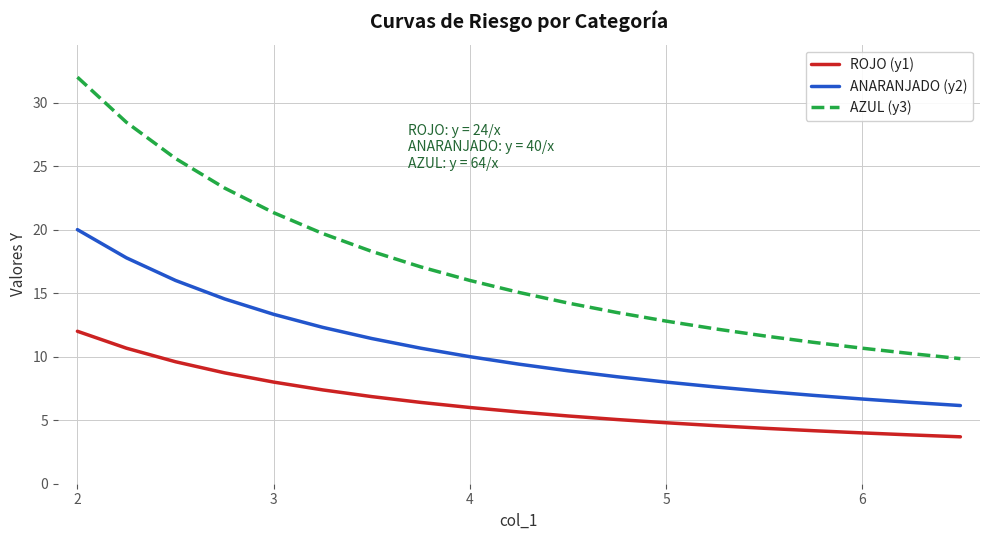

Rank the series by their maximum value, from lowest to highest.

ROJO (y1), ANARANJADO (y2), AZUL (y3)